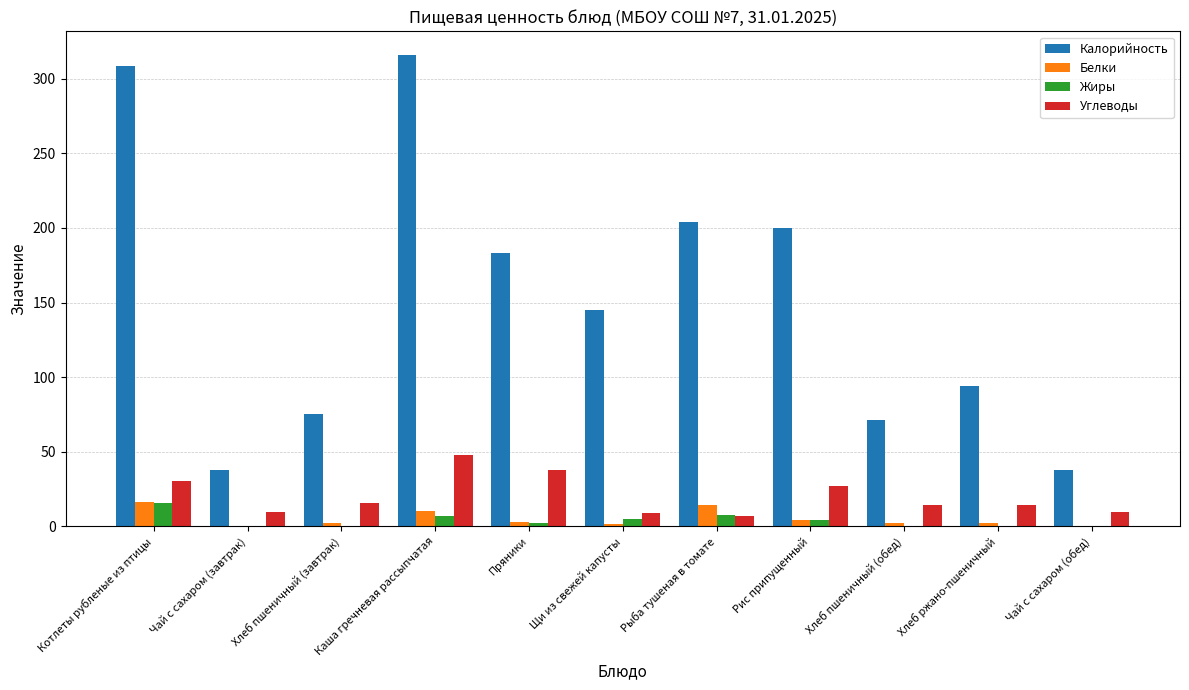

Which series has the widest spread of values?

Калорийность